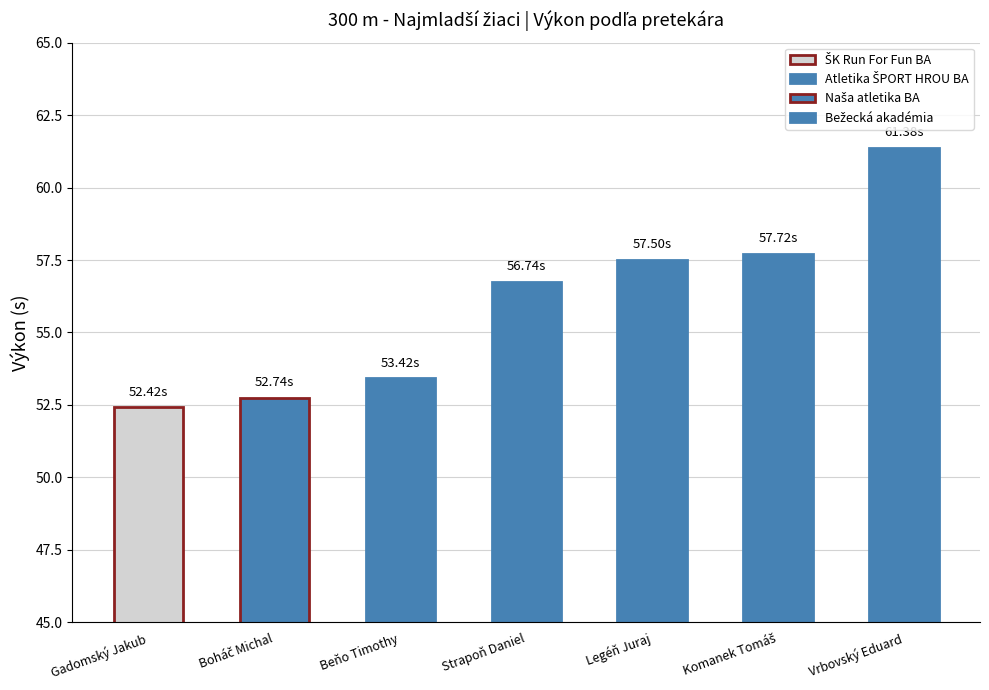

Between Beňo Timothy and Legéň Juraj, which is larger?

Legéň Juraj